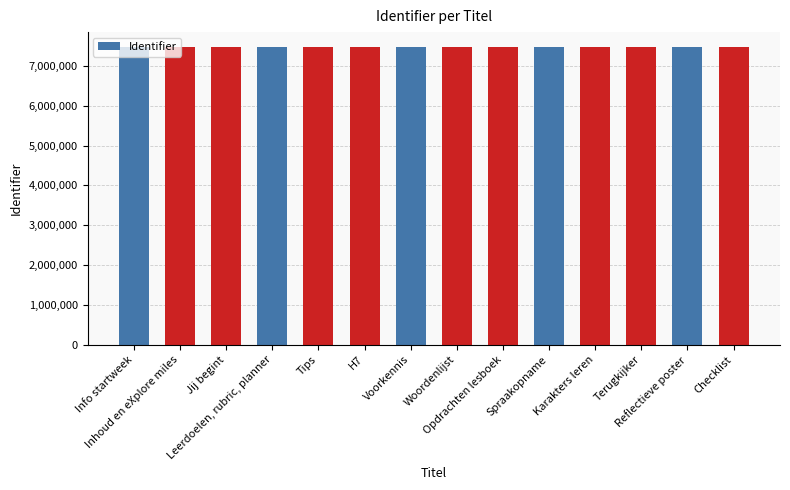

What is the sum of all values?

104649049